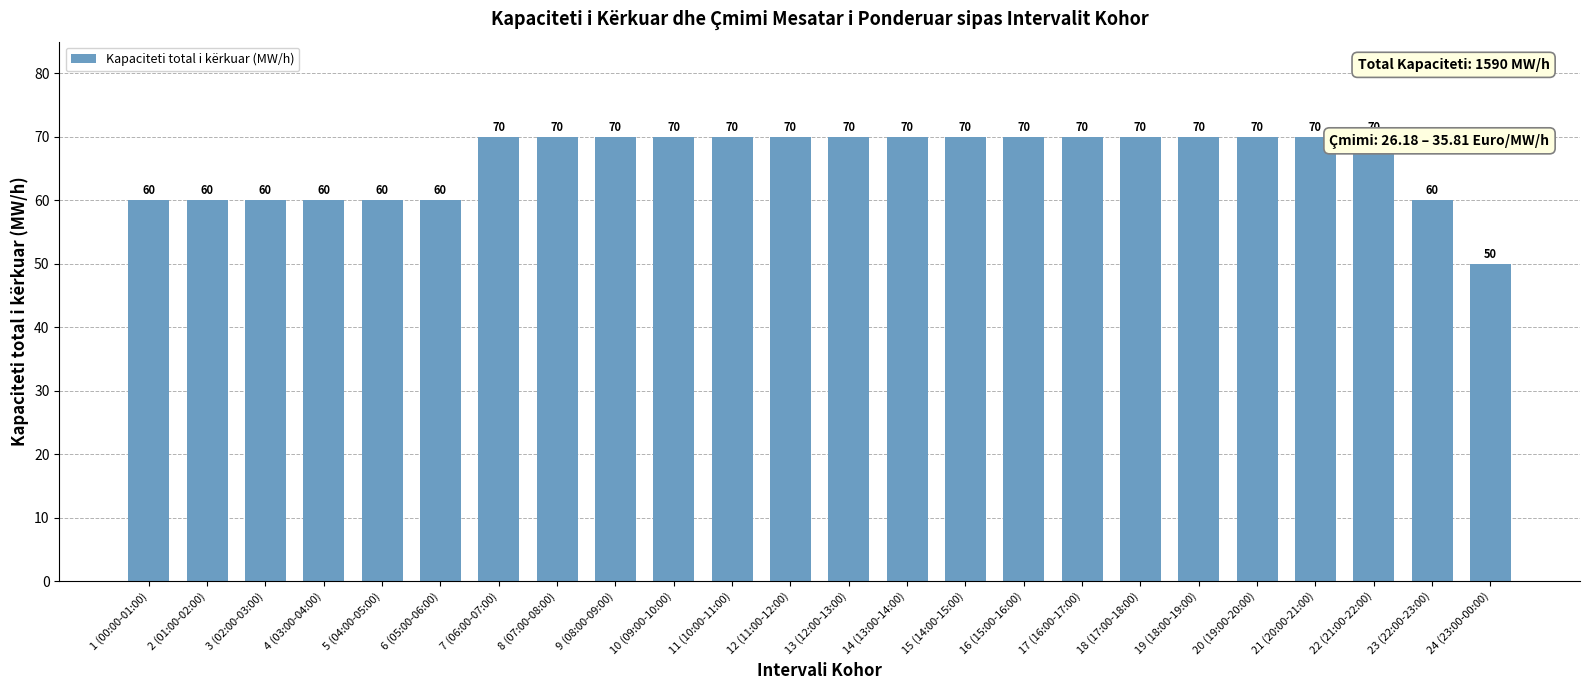

At which label is the value closest to 60?

1 (00:00-01:00)